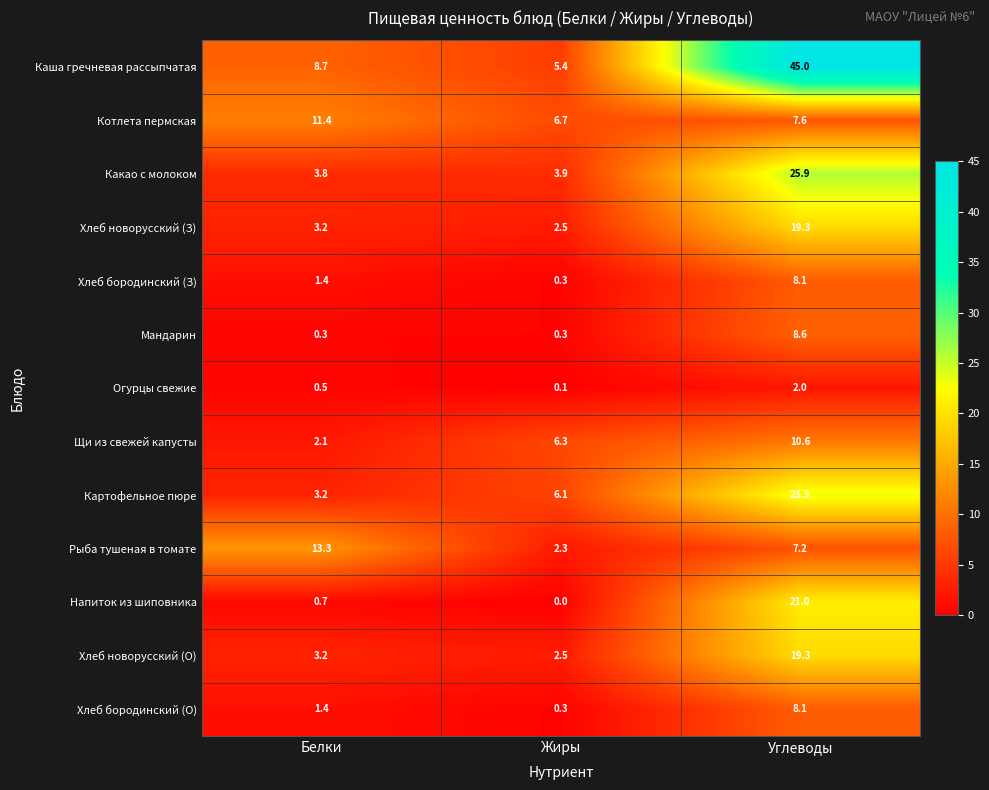

Which series has the widest spread of values?

Каша гречневая рассыпчатая